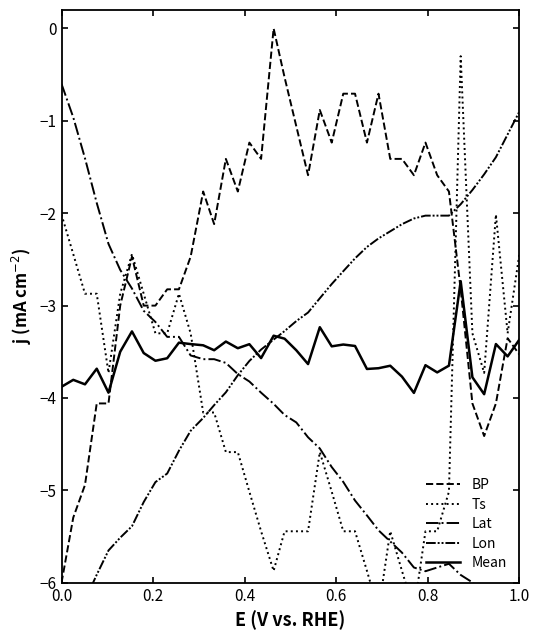

What is the minimum value shown in the chart?

-6.9